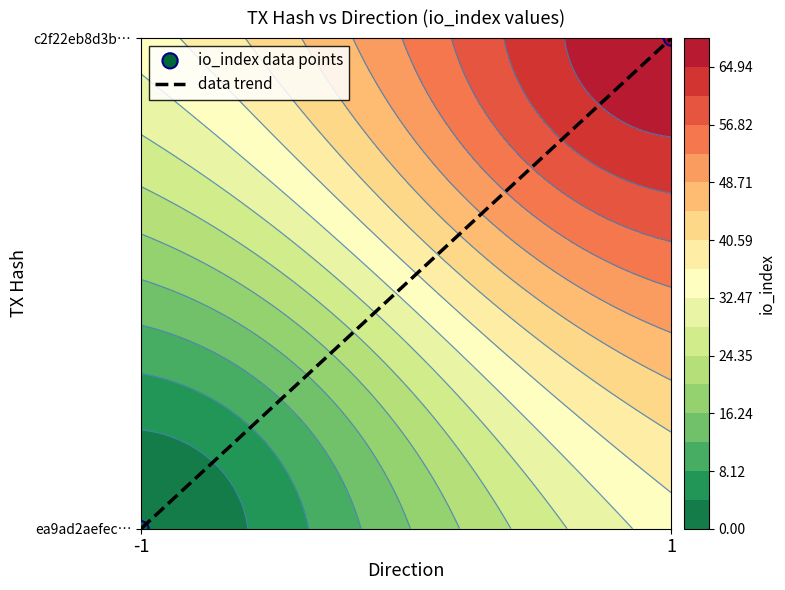

At which category is the sum across all series the highest?

1